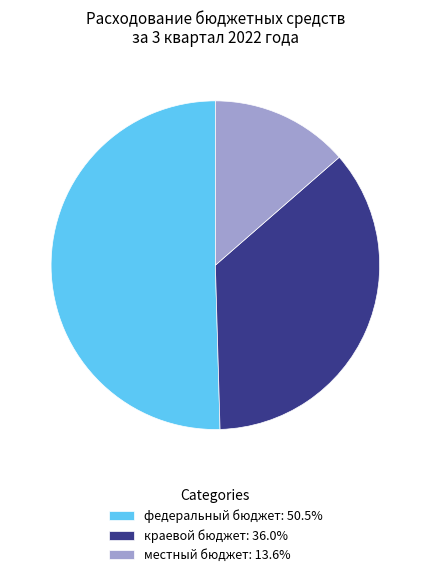

What is the ratio of the value at местный бюджет: 13.6% to the value at федеральный бюджет: 50.5%?

0.3